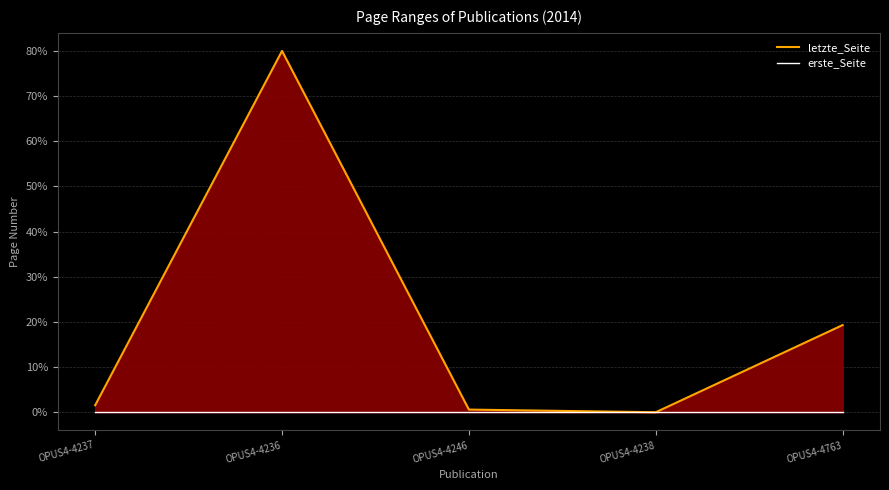

Where is erste_Seite nearest to the value 0?

OPUS4-4237